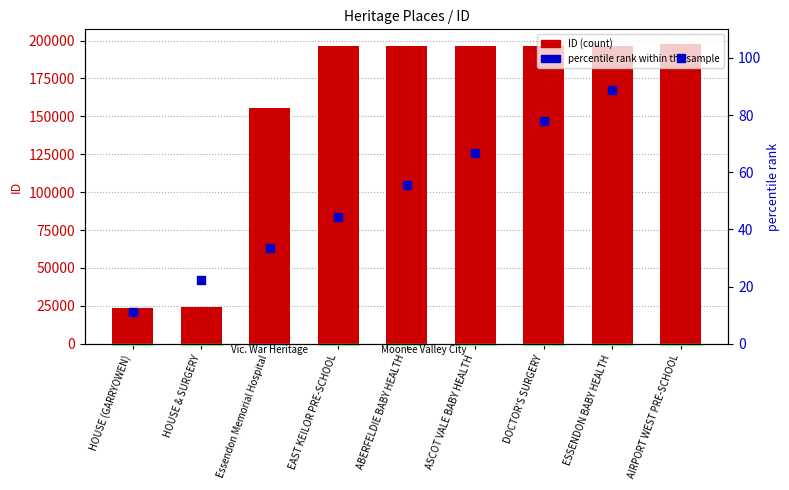

Which series contains the highest Y value?

ID (count)